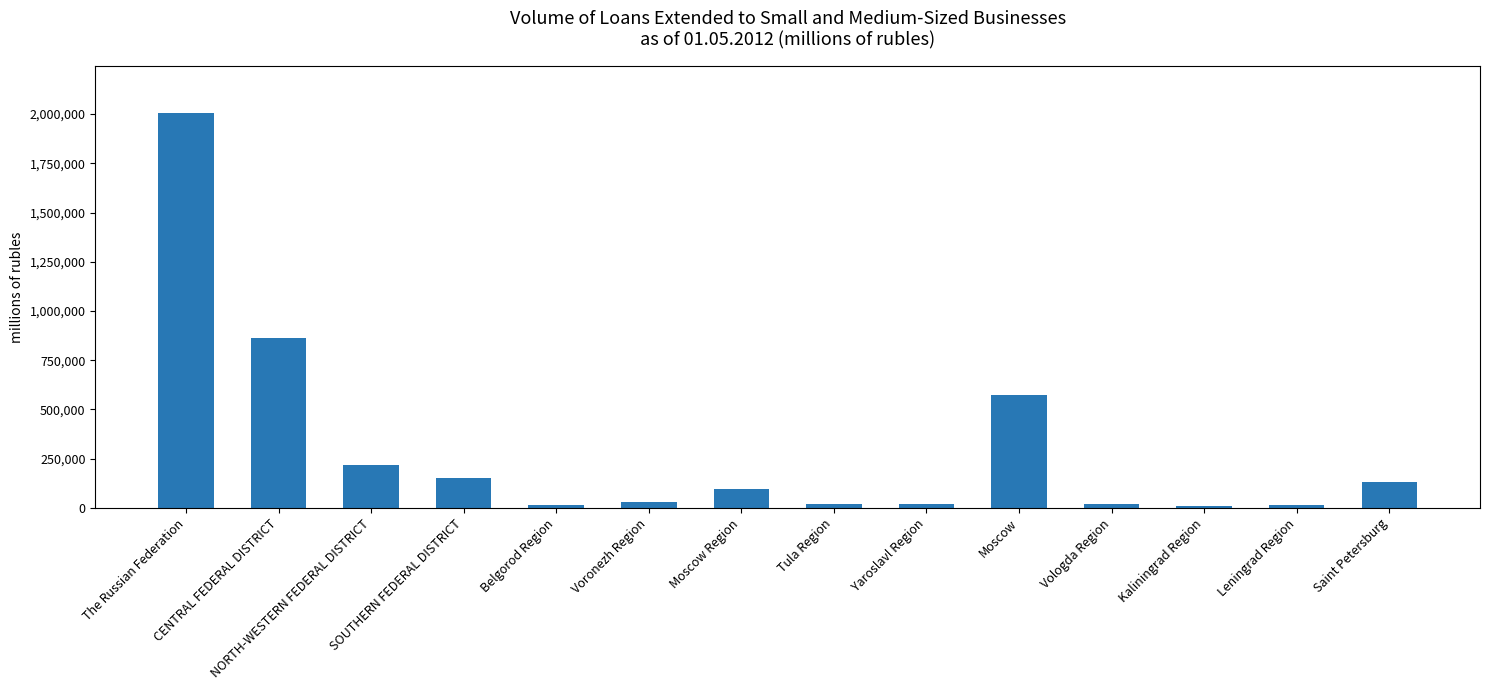

What is the sum of the values at Belgorod Region and Leningrad Region?

28082